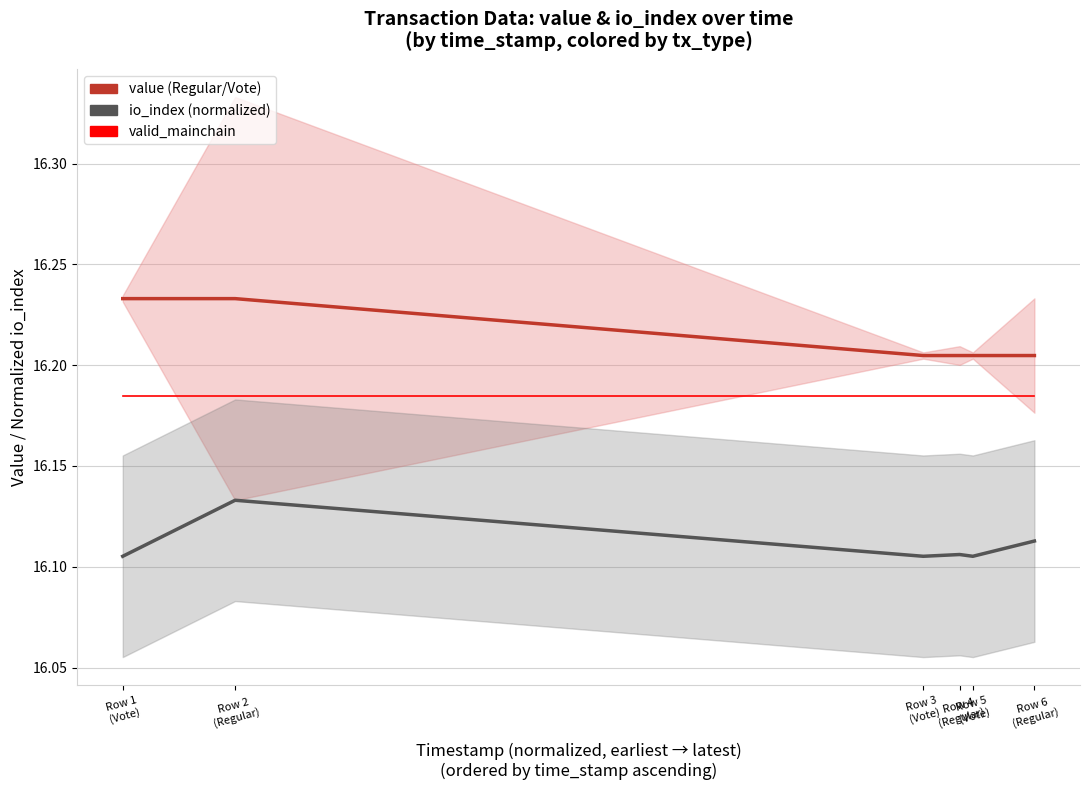

How many data points does each series have?

6